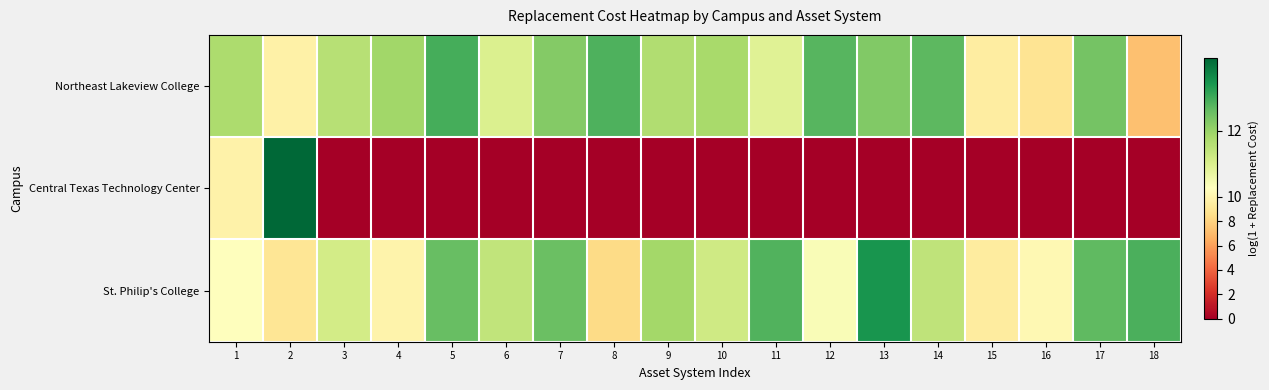

What is the total value across all series at 13?

25.3